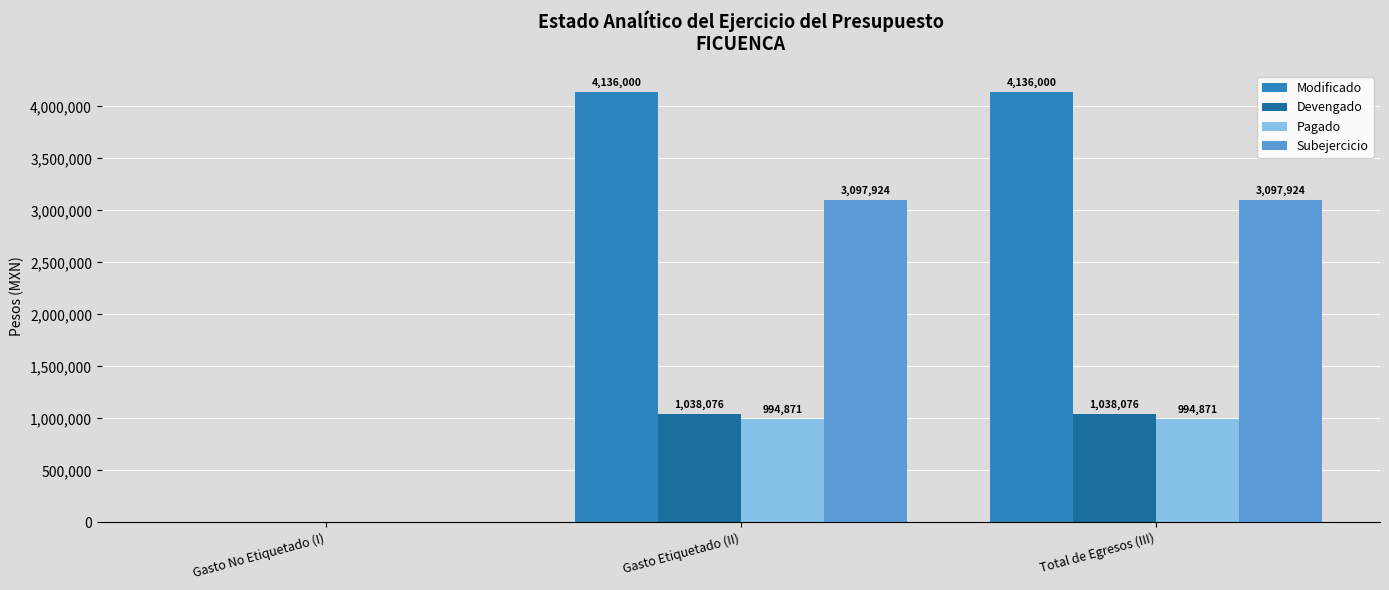

Which series has the largest total across all categories?

Modificado